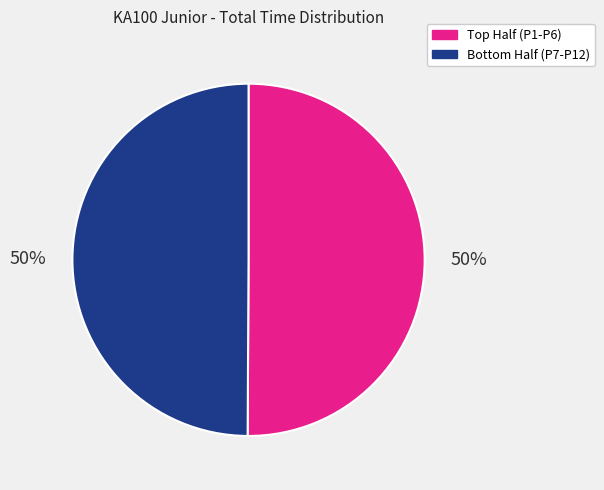

To the nearest percent, what is the average slice percentage?

50%